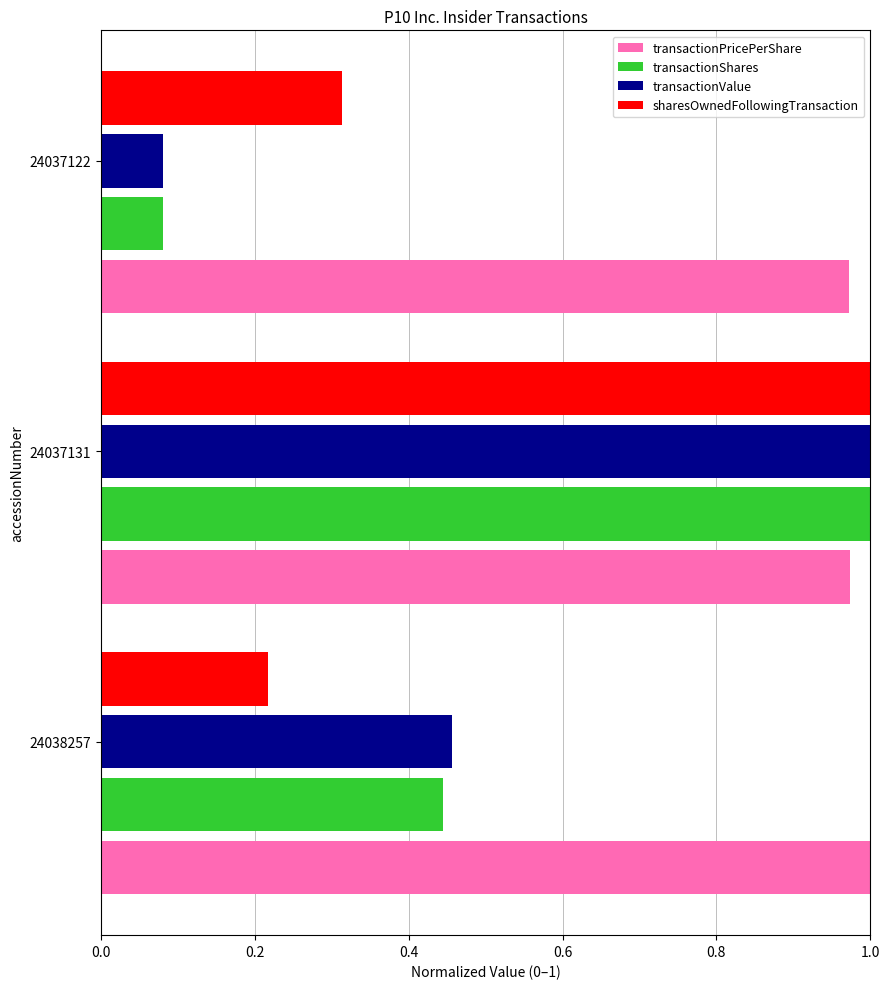

List the labels in order of sharesOwnedFollowingTransaction value, largest first.

24037131, 24037122, 24038257